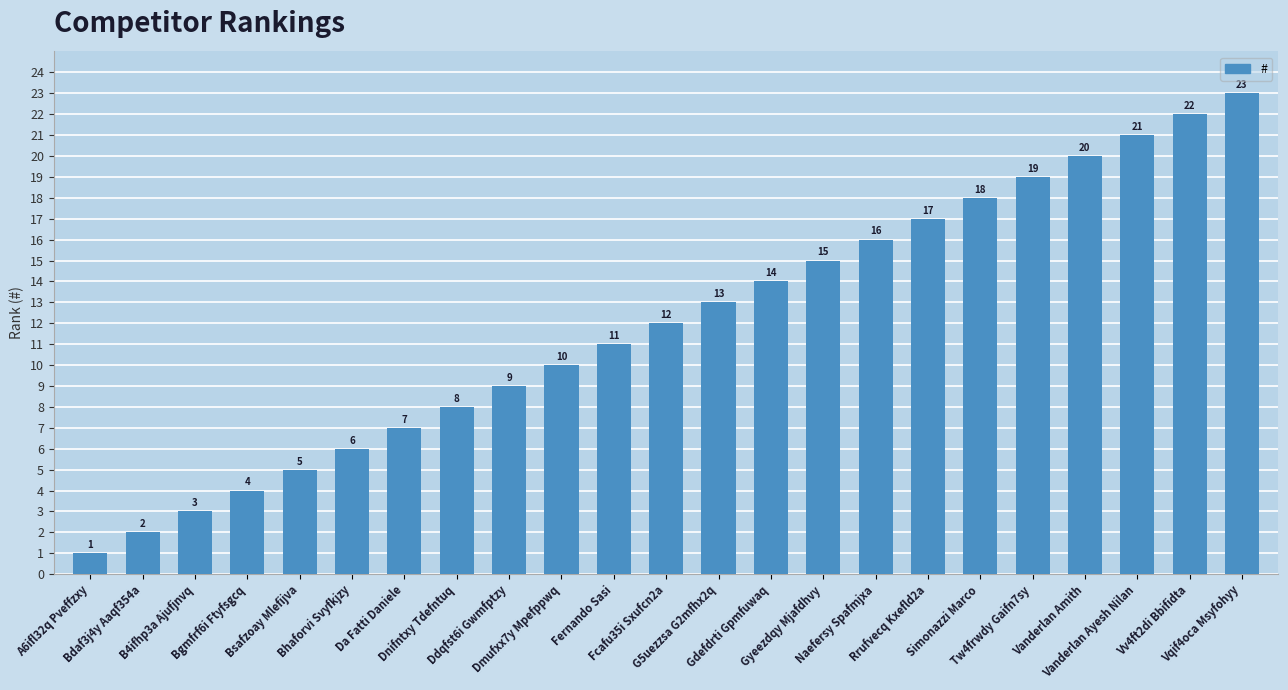

Reading left to right, extract all data points from this chart.

A6ifl32q Pveffzxy=1	Bdaf3j4y Aaqf354a=2	B4ifhp3a Ajufjnvq=3	Bgmfrf6i Ftyfsgcq=4	Bsafzoay Mlefijva=5	Bhaforvi Svyfkjzy=6	Da Fatti Daniele=7	Dnifntxy Tdefntuq=8	Ddqfst6i Gwmfptzy=9	Dmufxx7y Mpefppwq=10	Fernando Sasi=11	Fcafu35i Sxufcn2a=12	G5uezzsa G2mfhx2q=13	Gdefdrti Gpmfuwaq=14	Gyeezdqy Mjafdhvy=15	Naefersy Spafmjxa=16	Rrufvecq Kxefld2a=17	Simonazzi Marco=18	Tw4frwdy Gaifn7sy=19	Vanderlan Amith=20	Vanderlan Ayesh Nilan=21	Vv4ft2di Bbifidta=22	Vqif4oca Msyfohyy=23